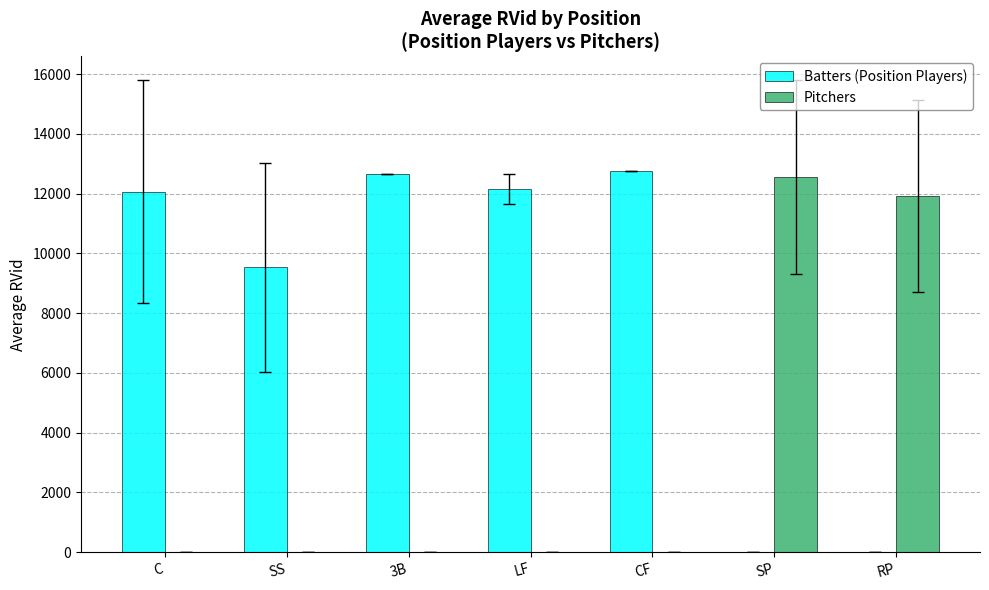

The Pitchers series shows -7716.5 at 3B. True or false?

False